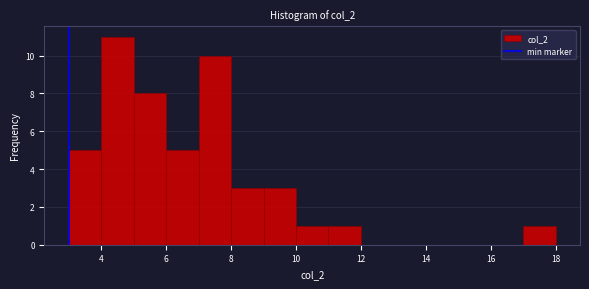

Over which range of the x-axis is the bar tallest?

4 to 5